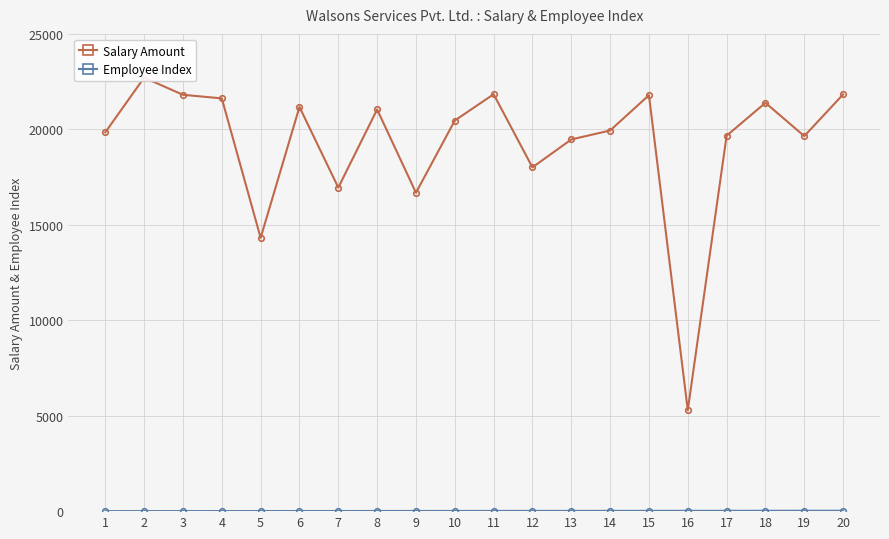

At which label is Employee Index closest to 10?

10